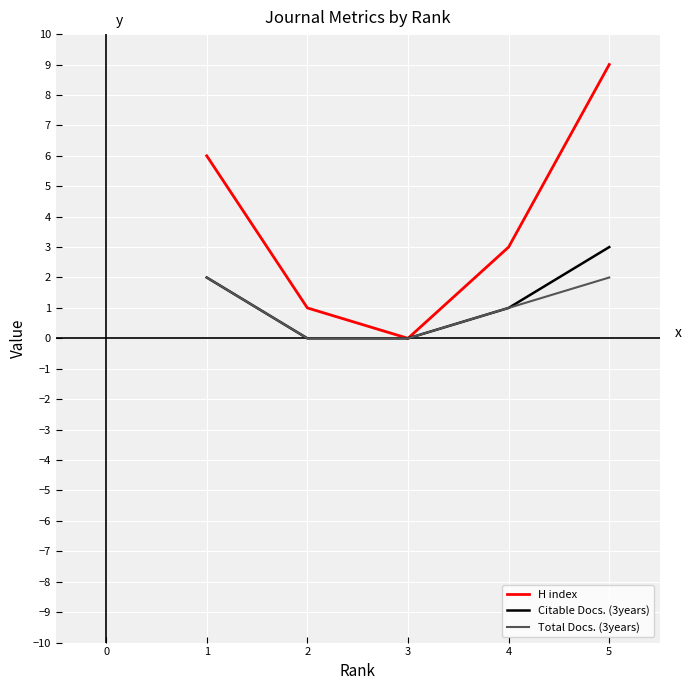

Reading left to right, transcribe all the data shown in this chart.

H index: 6	1	0	3	9
Citable Docs. (3years): 2	0	0	1	3
Total Docs. (3years): 2	0	0	1	2